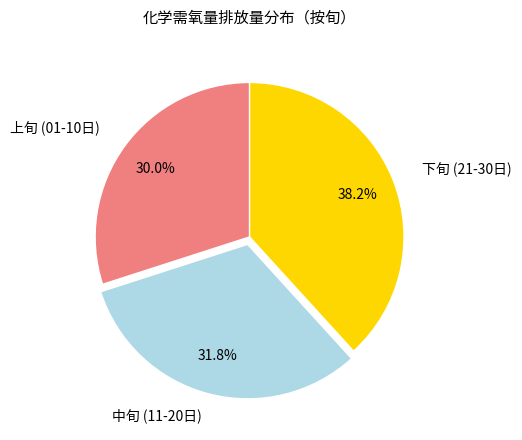

Is there a majority slice in this chart?

No